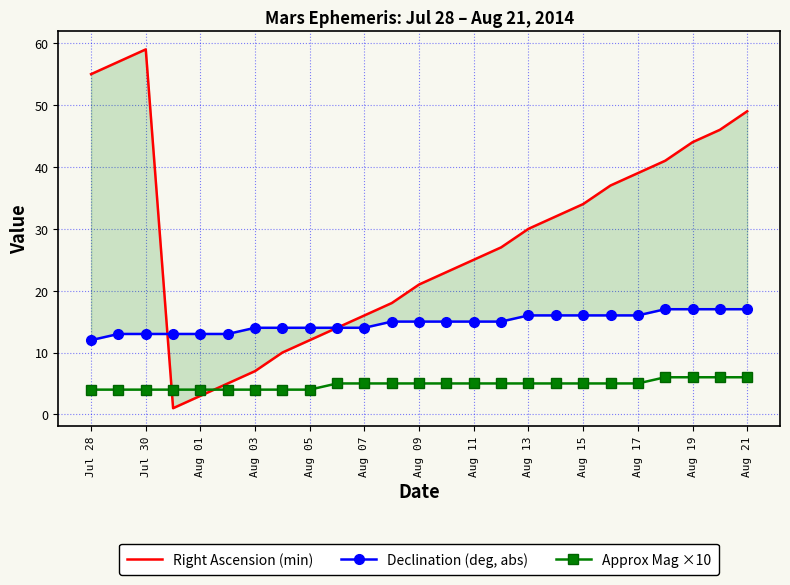

What is the maximum value for Approx Mag ×10?

6